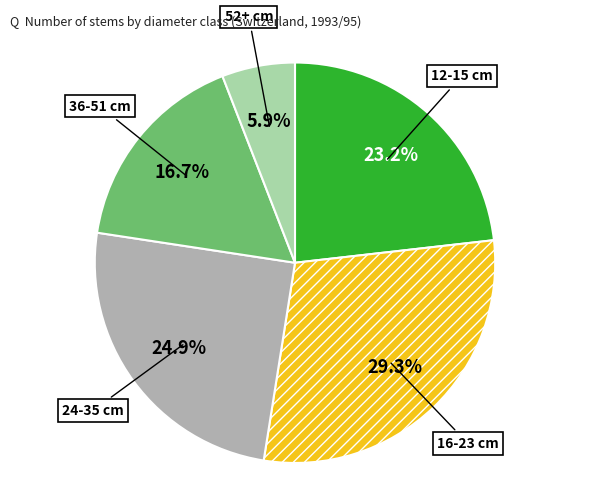

What is the ratio of the value at 24-35 cm to the value at 16-23 cm?

0.8